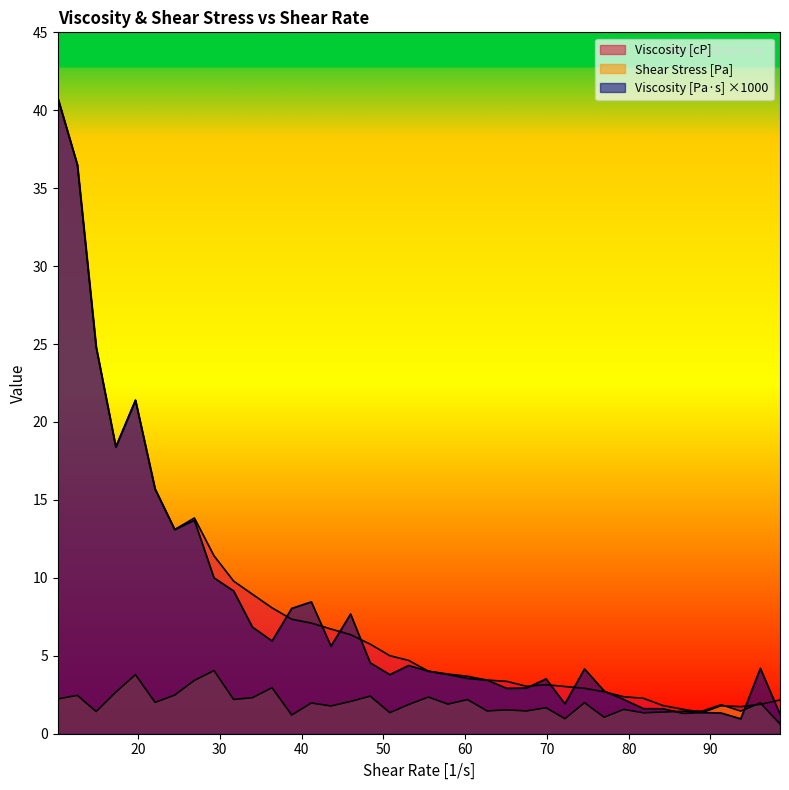

At how many categories does at least one series exceed 2?

33